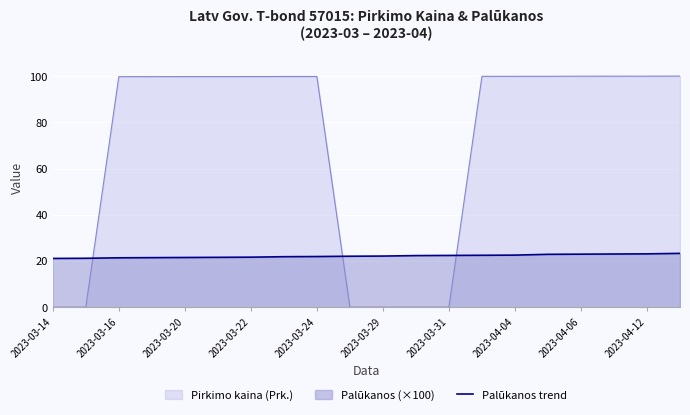

Rank the series by their average value, from lowest to highest.

Palūkanos trend, Pirkimo kaina (Prk.)